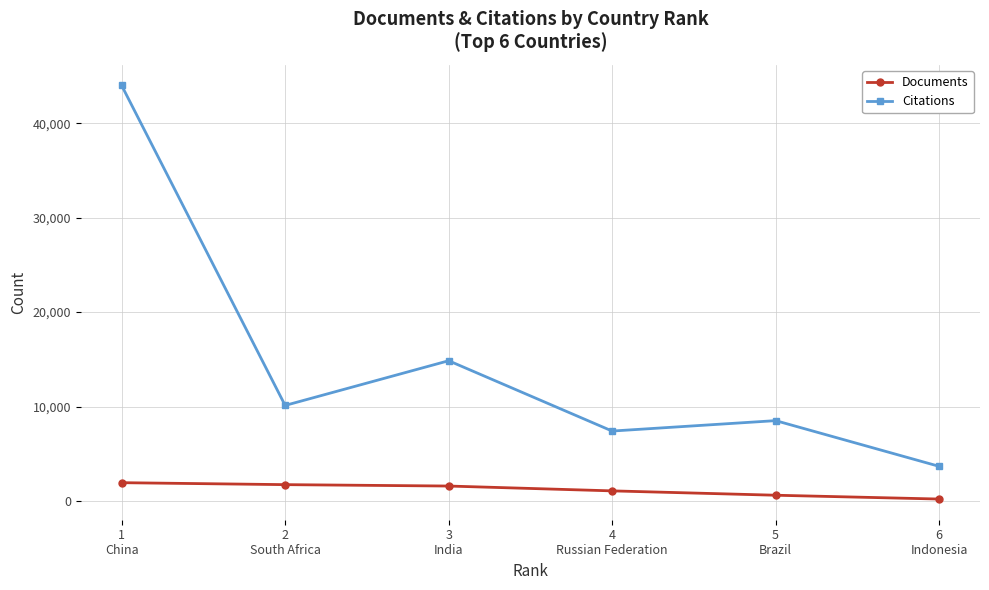

True or false: Documents has a value of 1736 at 2
South Africa.

True